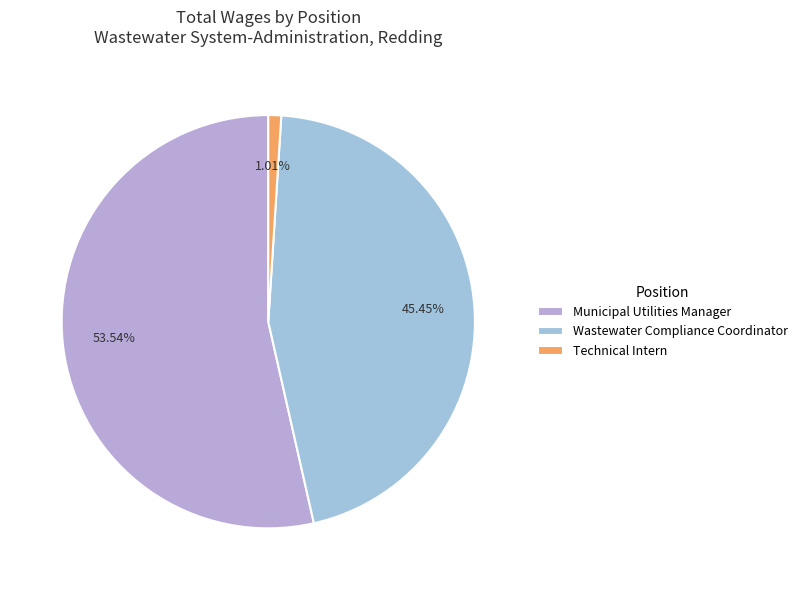

Count the number of slices in the pie.

3